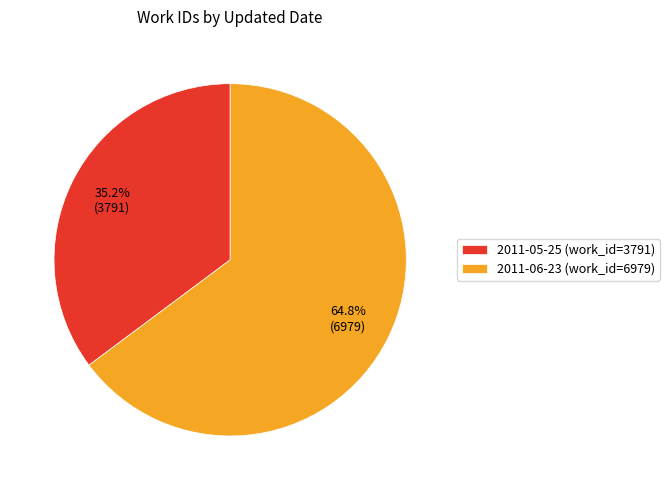

Rank the categories by value from lowest to highest.

2011-05-25, 2011-06-23